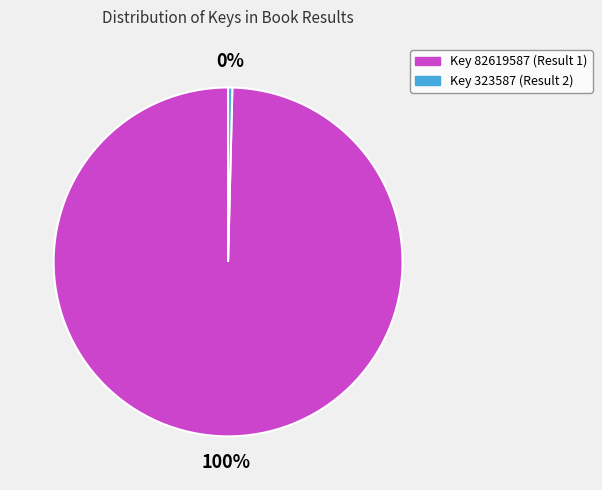

Is there any slice that represents more than half of the pie?

Yes